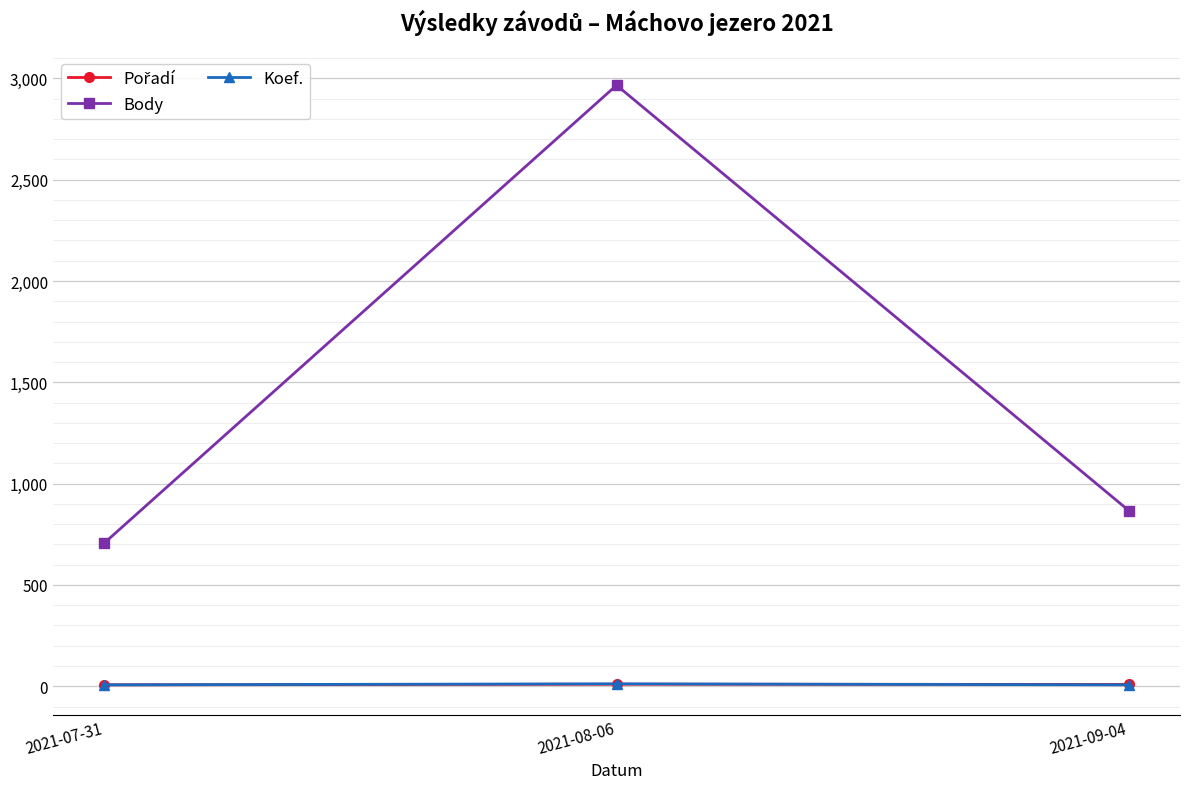

At which category does the chart reach its peak across all series?

2021-08-06